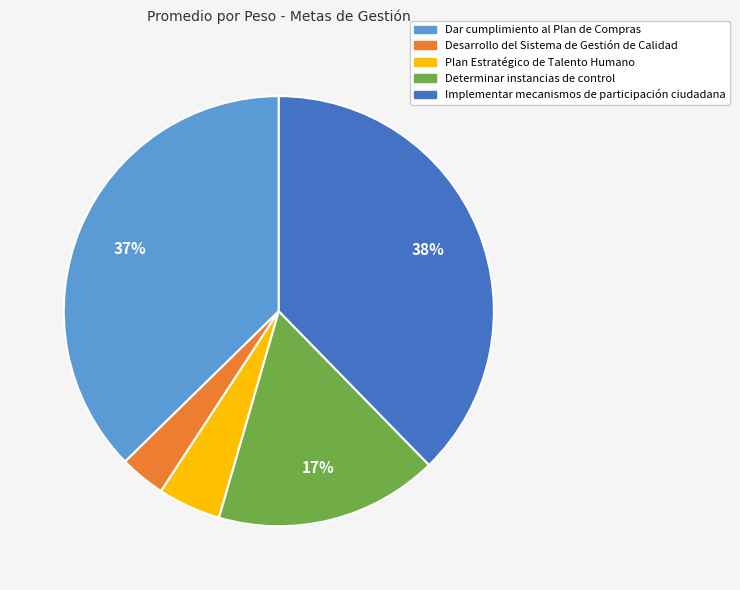

How many slices are in this pie chart?

5